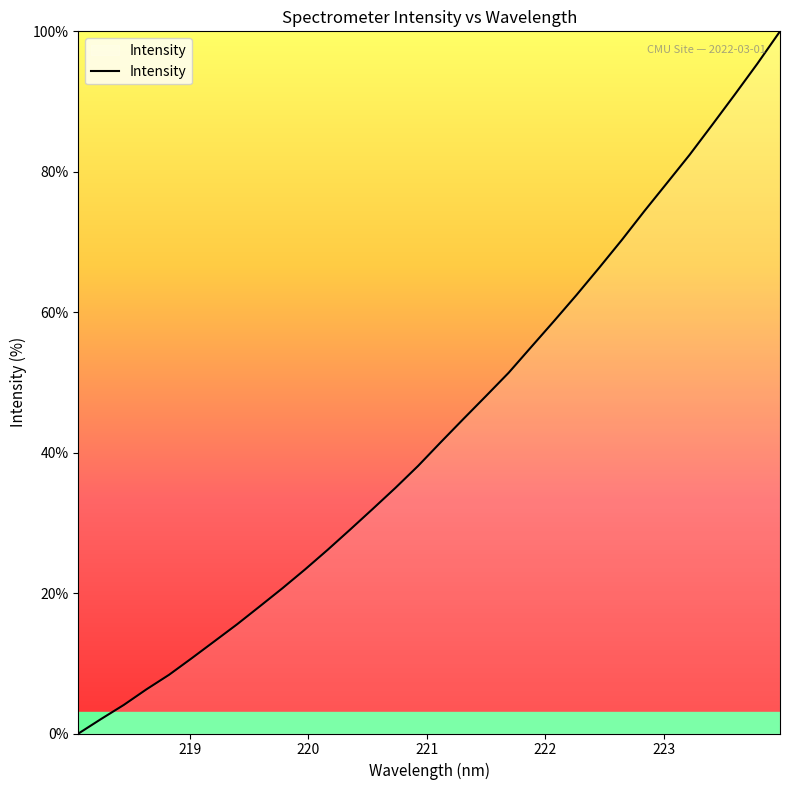

What is the difference between the maximum and minimum values?

100.0